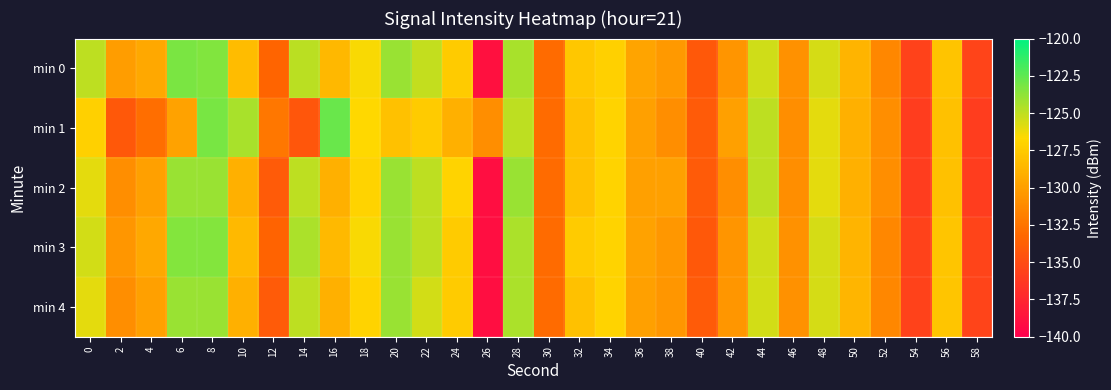

What is the spread (max minus min) of values at 10?

4.6